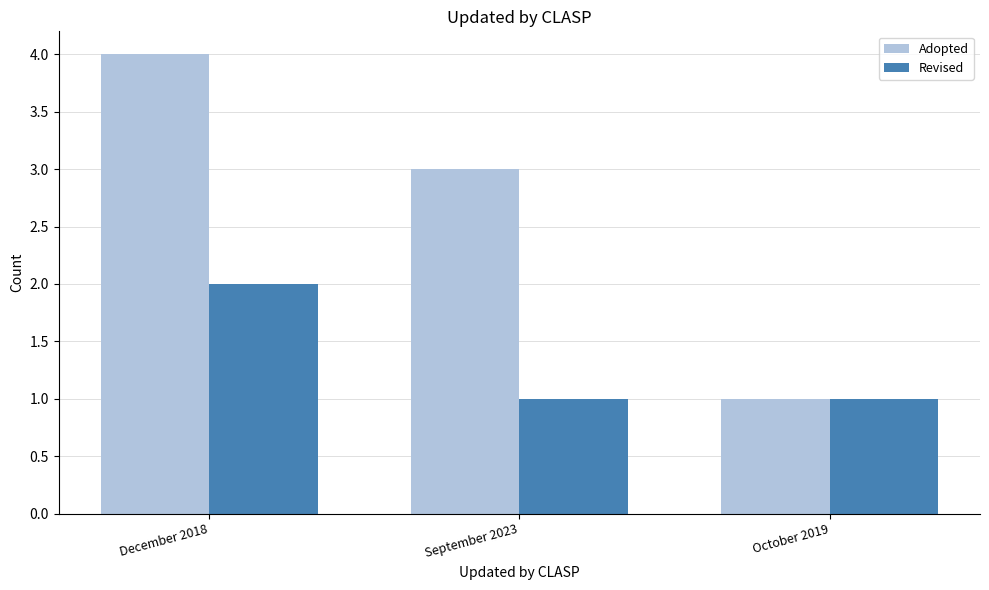

How many values in the Adopted series are below 3?

1